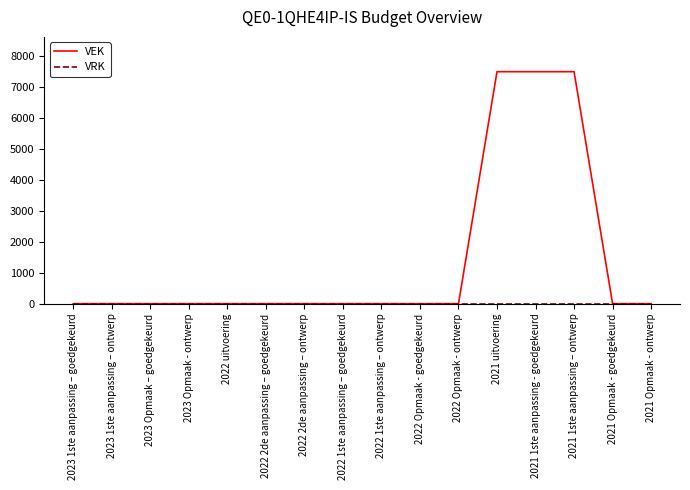

Which series has the largest total across all categories?

VEK